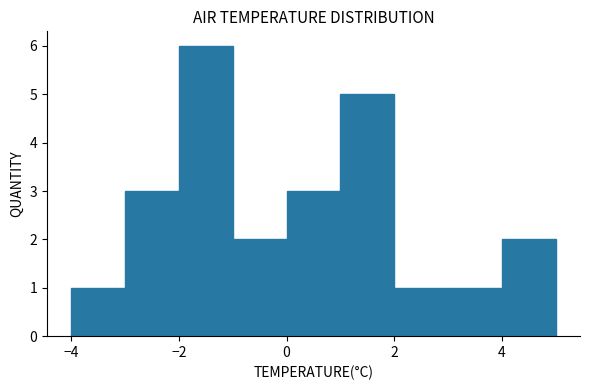

Reading left to right, list every bar in this chart as the range it spans on the x-axis followed by its height. The values are not printed on the chart, so give them approximately, as read against the axis.

-4 to -3: 1
-3 to -2: 3
-2 to -1: 6
-1 to 0: 2
0 to 1: 3
1 to 2: 5
2 to 3: 1
3 to 4: 1
4 to 5: 2